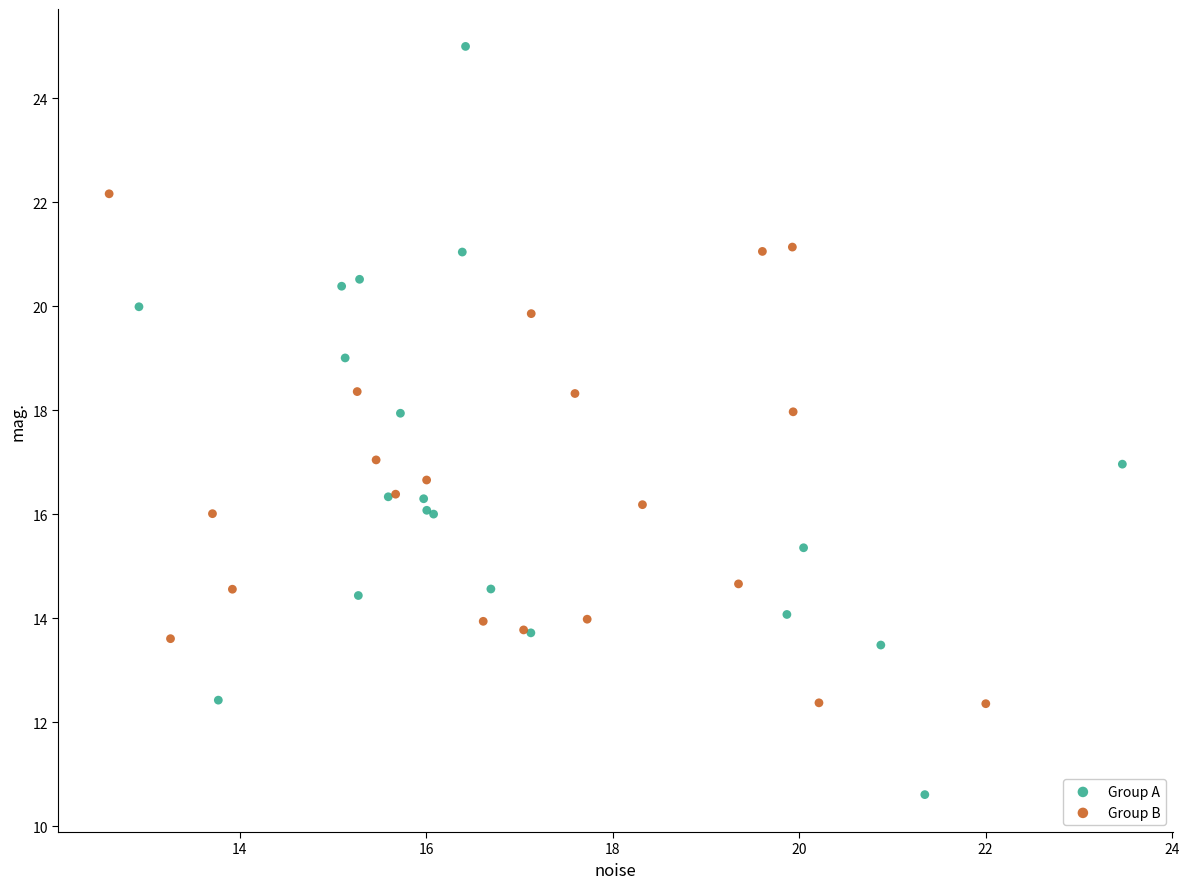

Which series reaches the maximum Y coordinate?

Group A